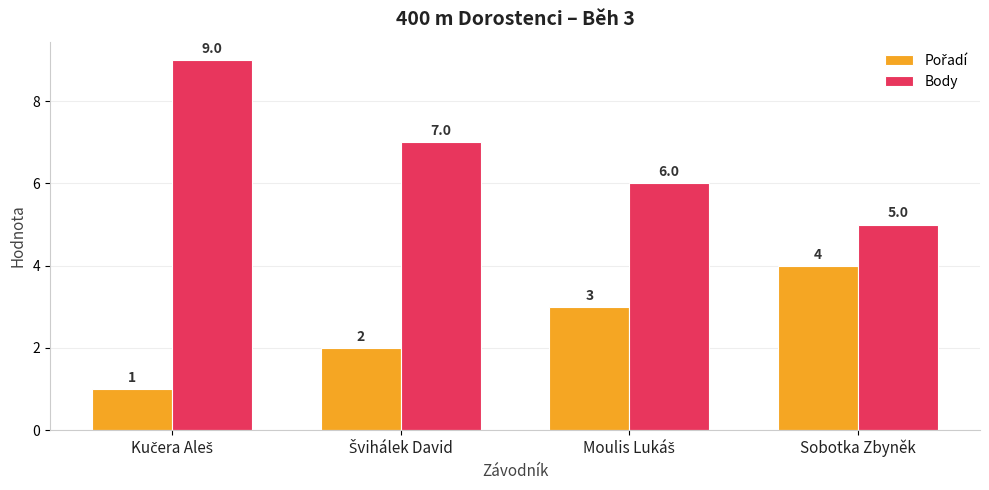

How many bars are there in total?

8